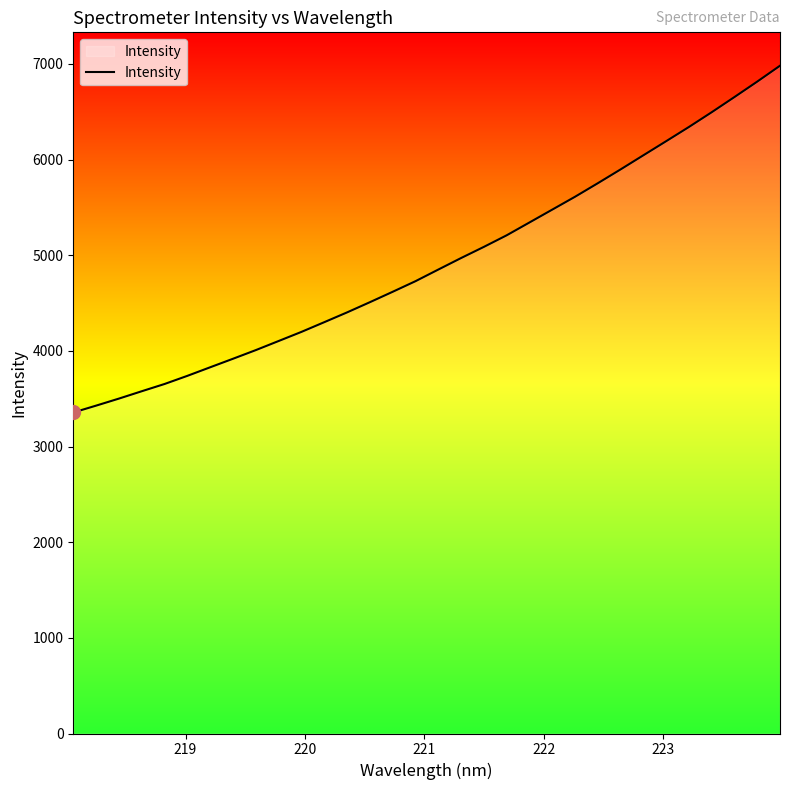

What is the minimum value shown in the chart?

3355.5